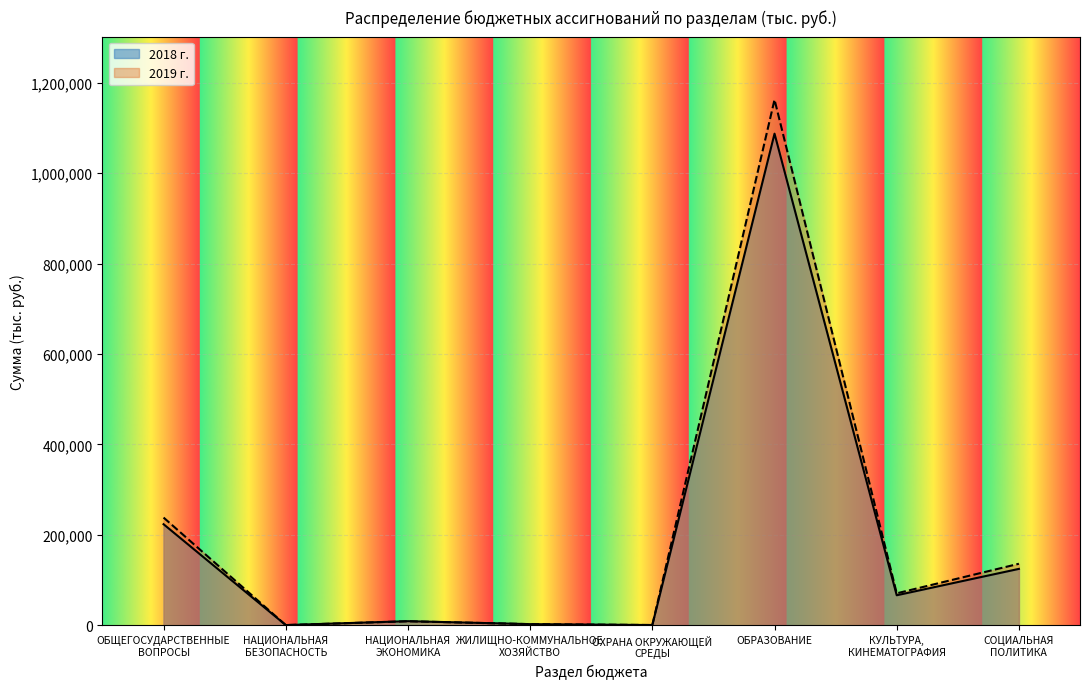

Read the 2018 г. value at ЖИЛИЩНО-КОММУНАЛЬНОЕ
ХОЗЯЙСТВО.

2357.5